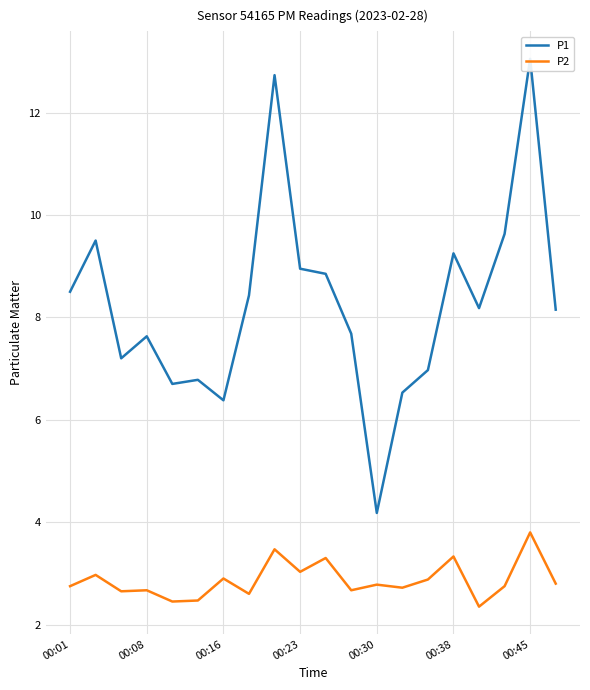

What is the lowest value of the P2 series?

2.4